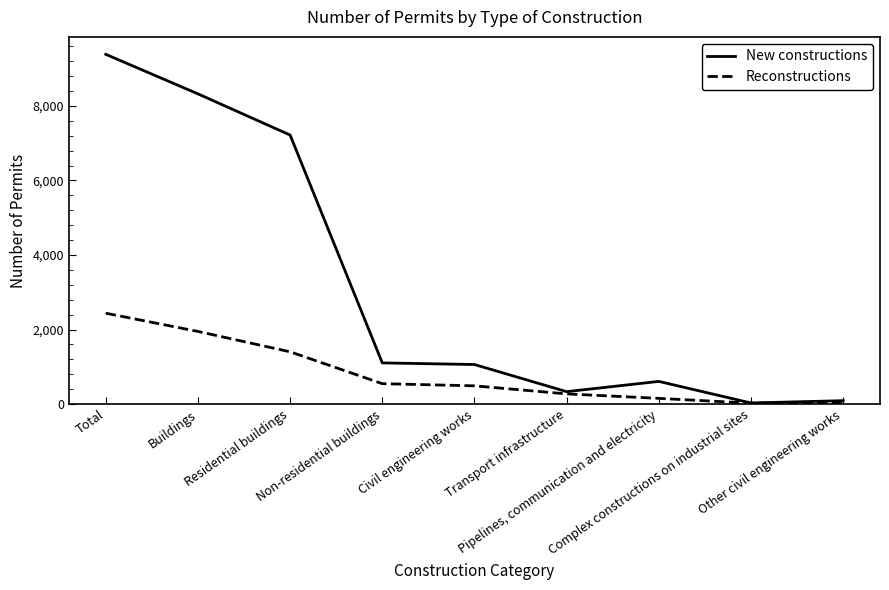

Rank the series at Pipelines, communication and electricity from lowest to highest value.

Reconstructions, New constructions